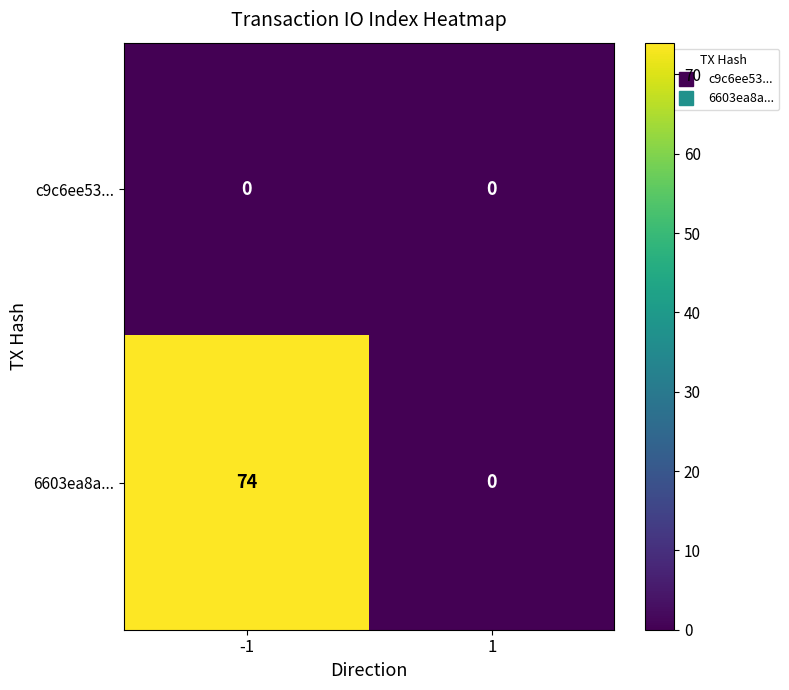

What is the maximum value shown in the chart?

74